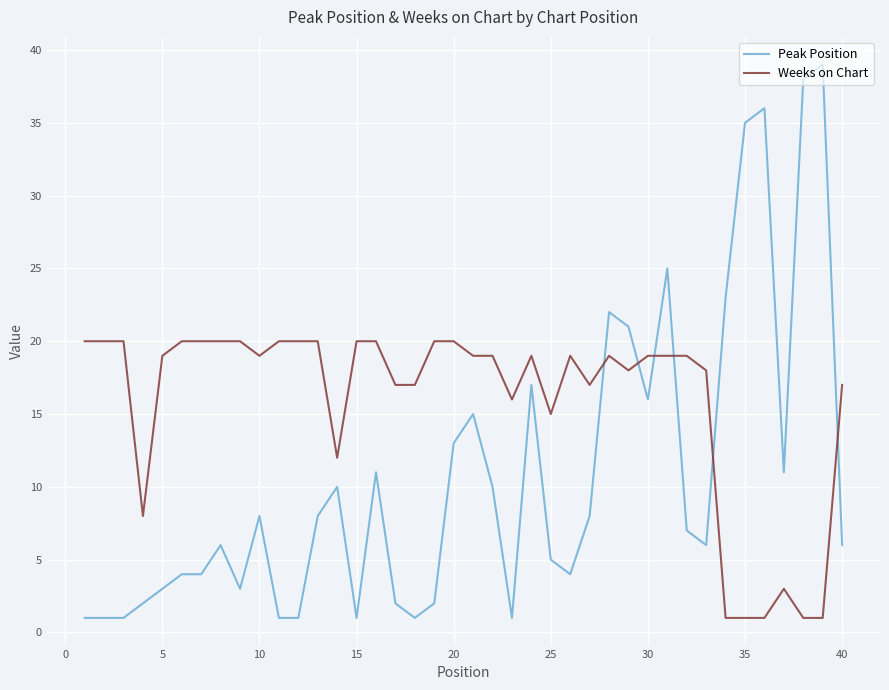

How many distinct data groups are displayed?

2